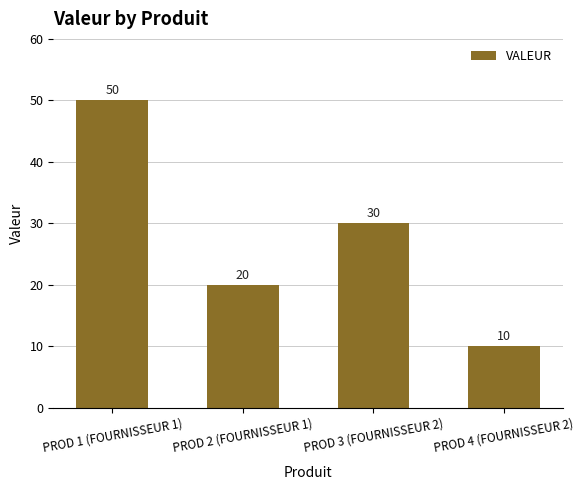

Rank the categories by value from highest to lowest.

PROD 1 (FOURNISSEUR 1), PROD 3 (FOURNISSEUR 2), PROD 2 (FOURNISSEUR 1), PROD 4 (FOURNISSEUR 2)